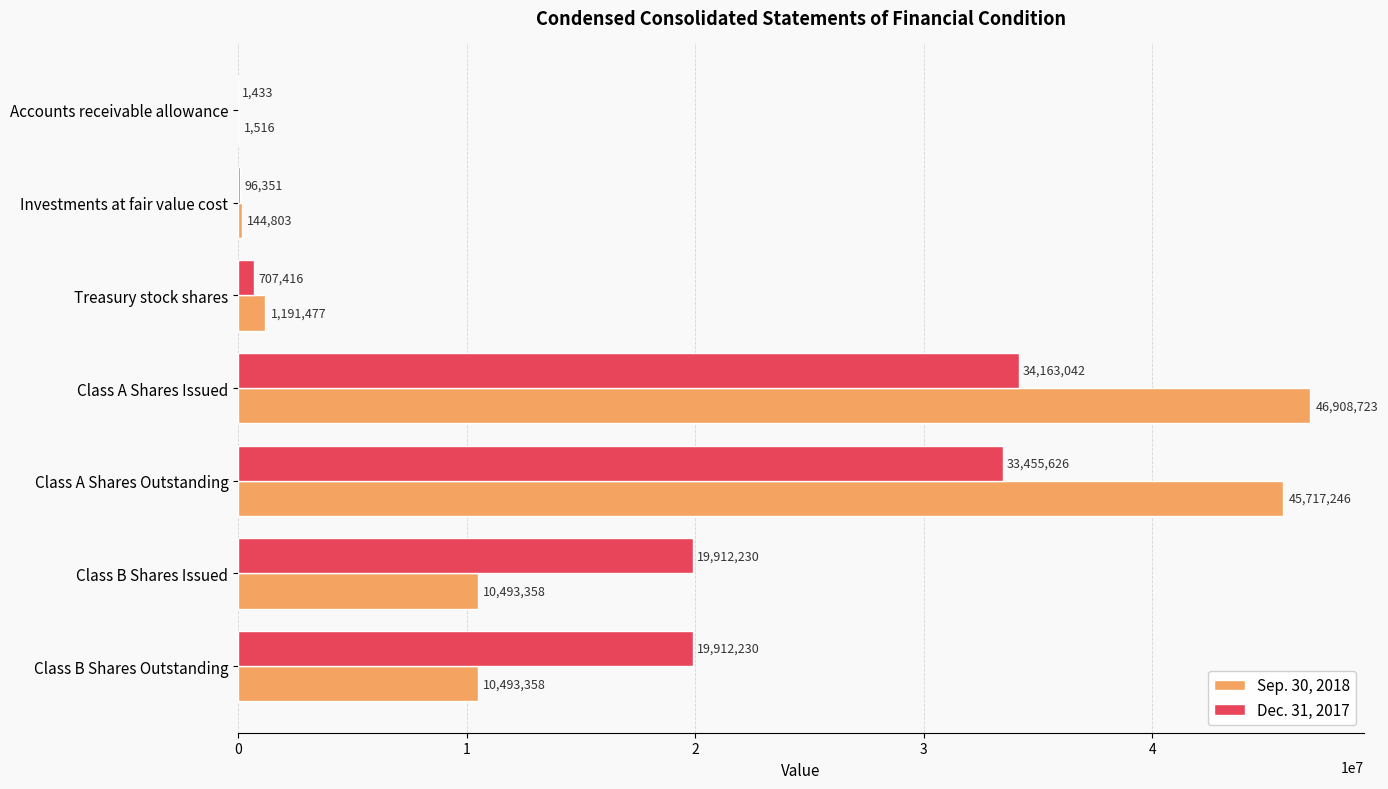

What value does the Dec. 31, 2017 series have at Treasury stock shares, to the nearest 100?

707400